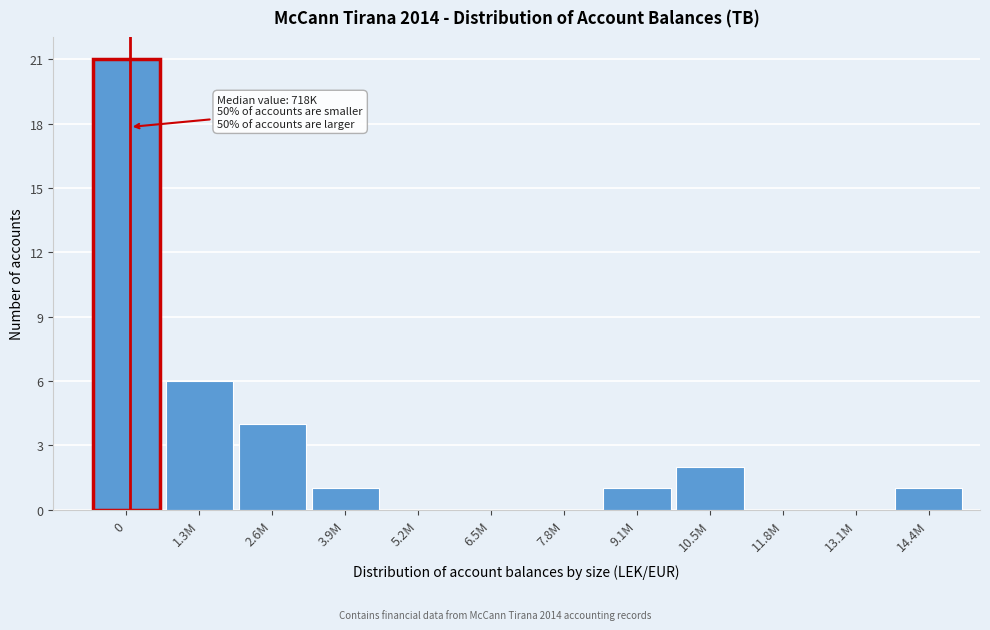

Reading left to right, what are all the values shown in this chart?

0=21	1.3M=6	2.6M=4	3.9M=1	5.2M=0	6.5M=0	7.8M=0	9.1M=1	10.5M=2	11.8M=0	13.1M=0	14.4M=1